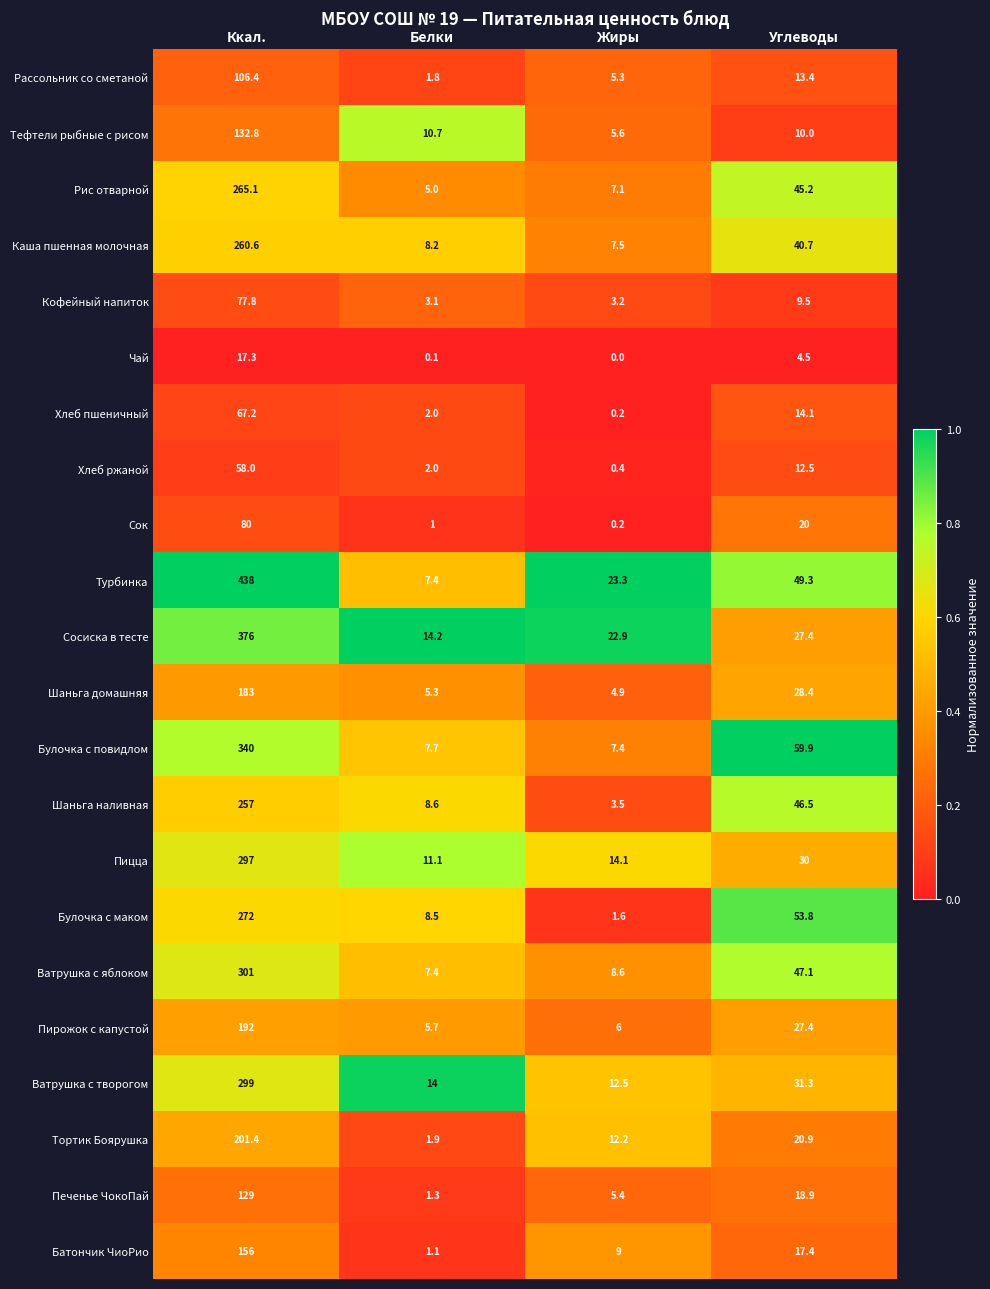

The Хлеб пшеничный series shows 0.2 at Жиры. True or false?

True